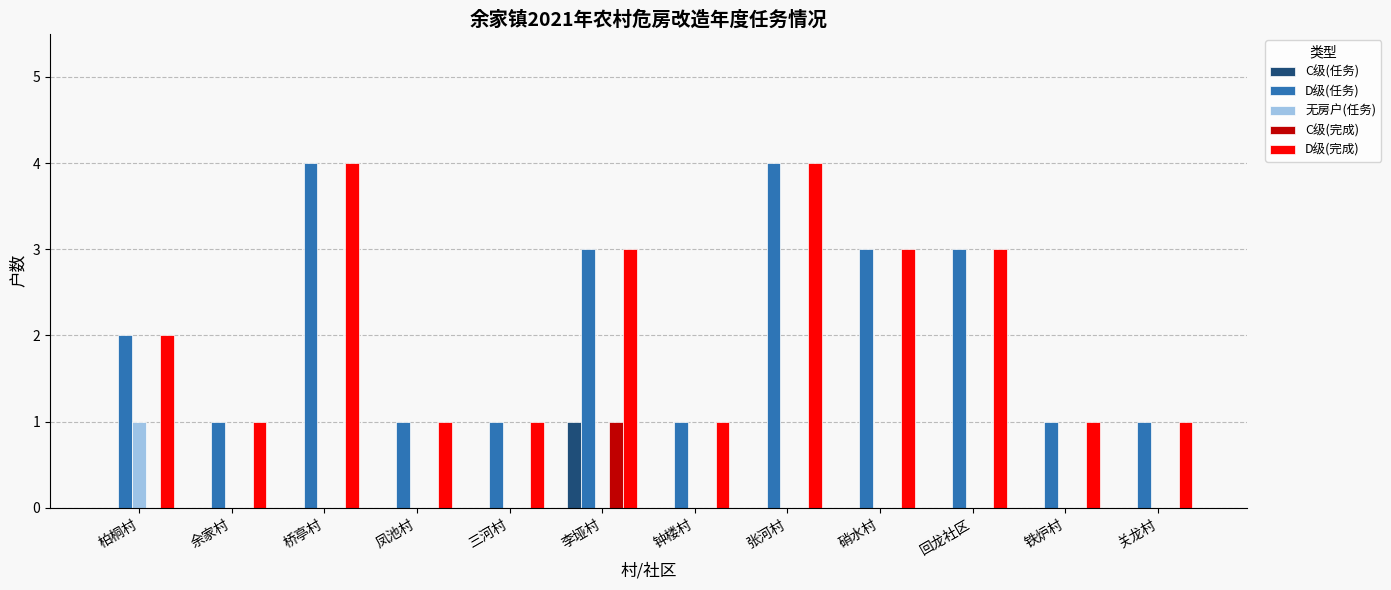

How many groups of bars are there?

12